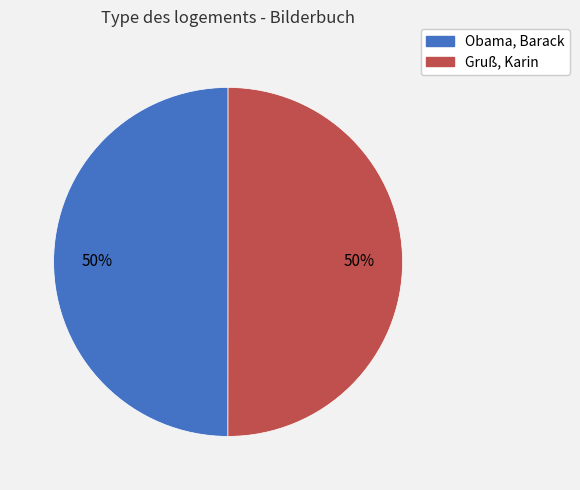

What is the ratio of the value at Obama, Barack to the value at Gruß, Karin?

1.0